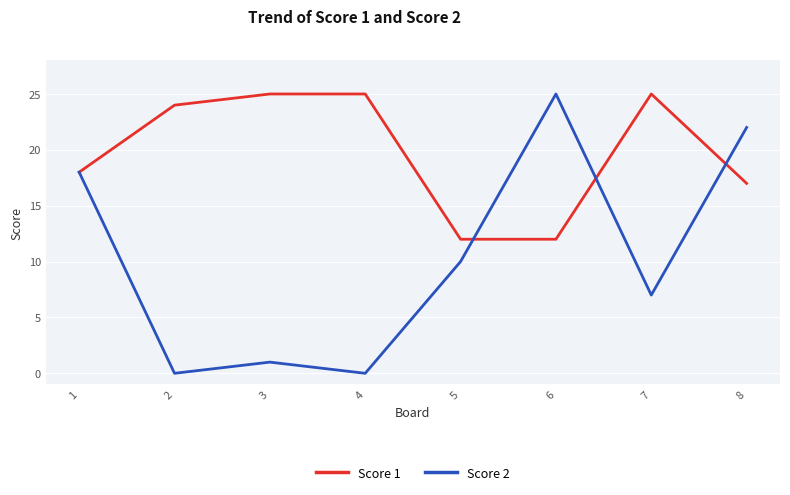

What value does the Score 2 series have at 6, to the nearest 5?

25